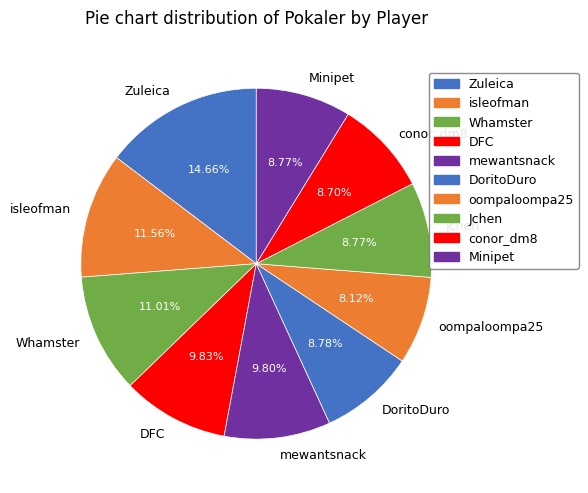

How many segments does this pie chart have?

10